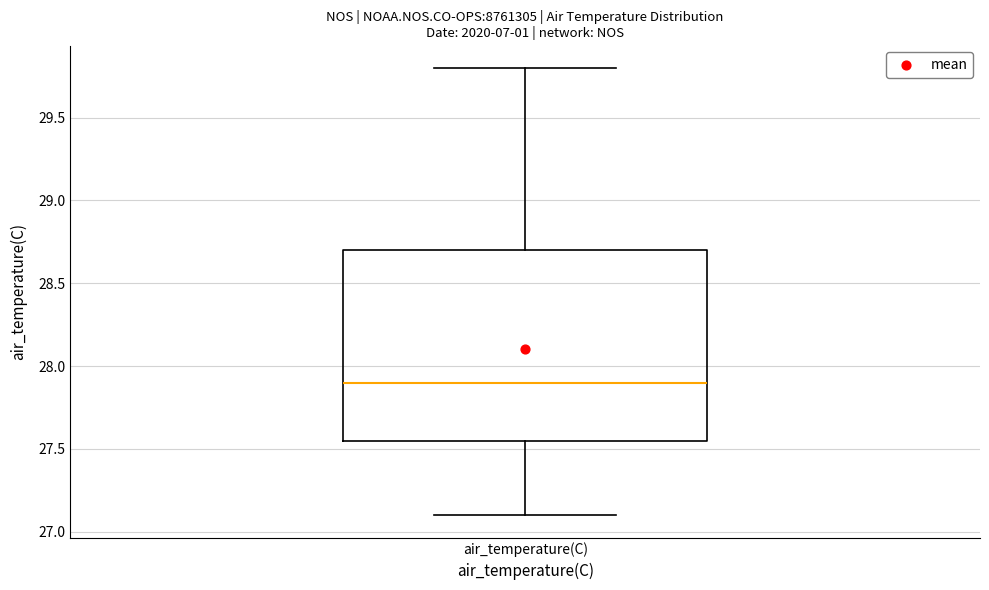

Where does the upper whisker of the box for air_temperature(C) end on the y-axis? The values are not printed on the chart, so give them approximately, as read against the axis.

29.80